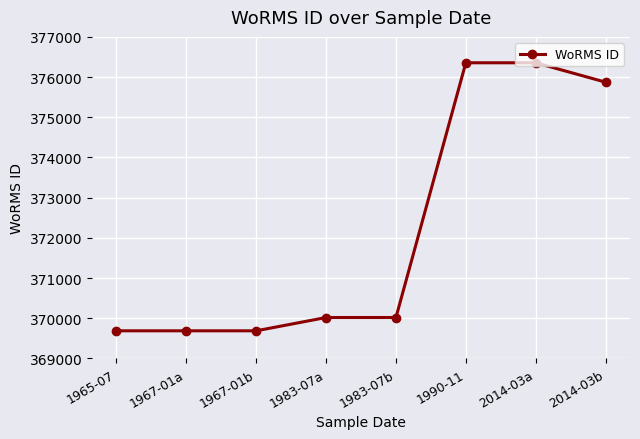

The value at 2014-03a is 668865. True or false?

False